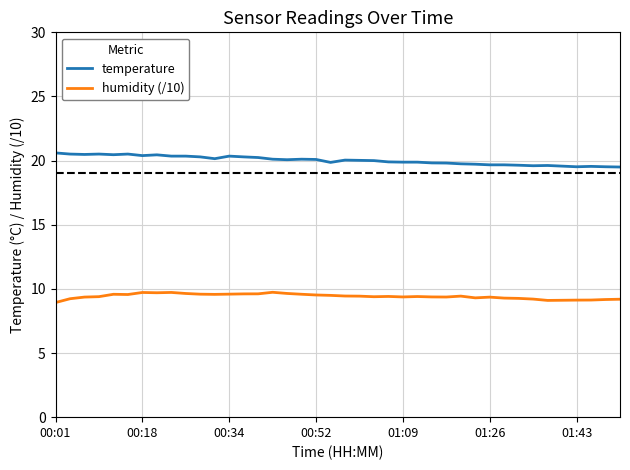

Rank the series by their average value, from highest to lowest.

temperature, humidity (/10)